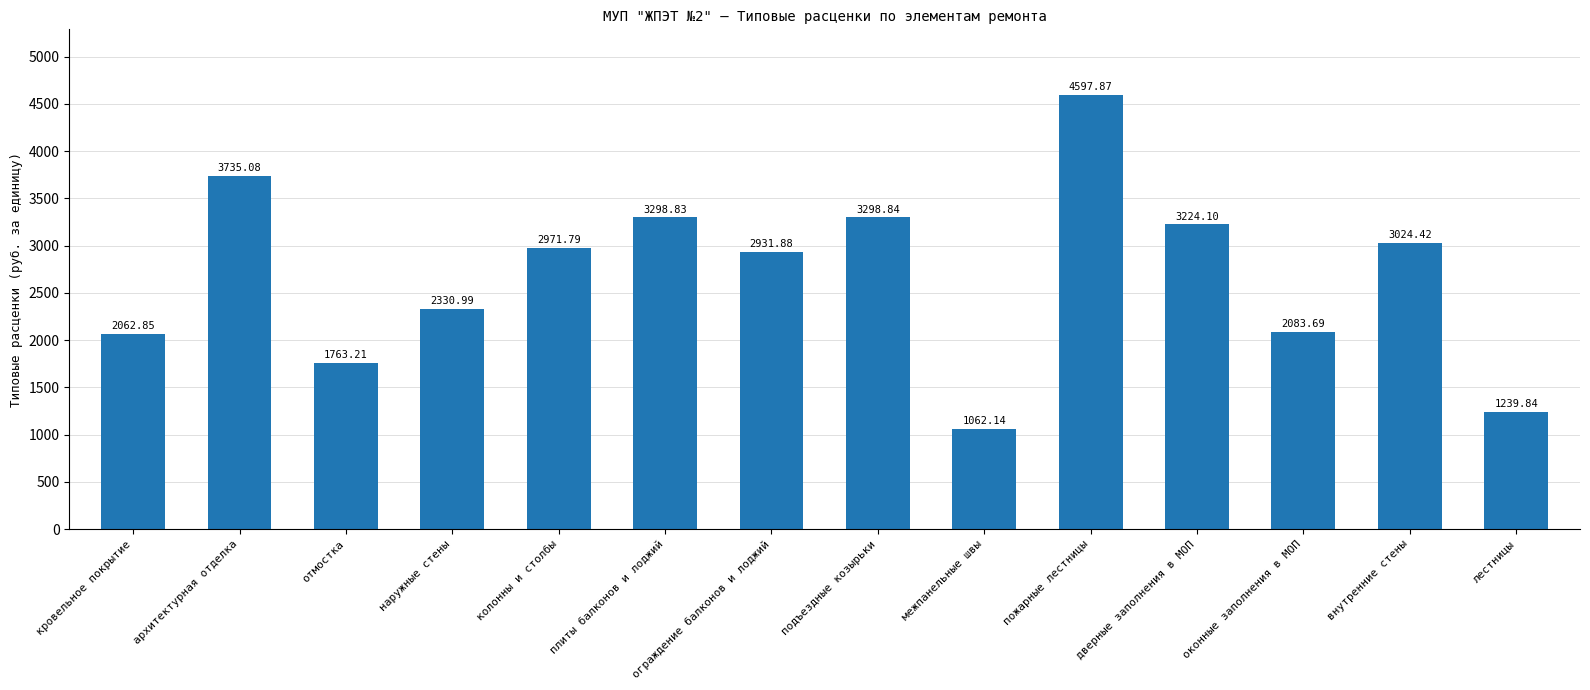

What is the approximate value at колонны и столбы?

2971.8